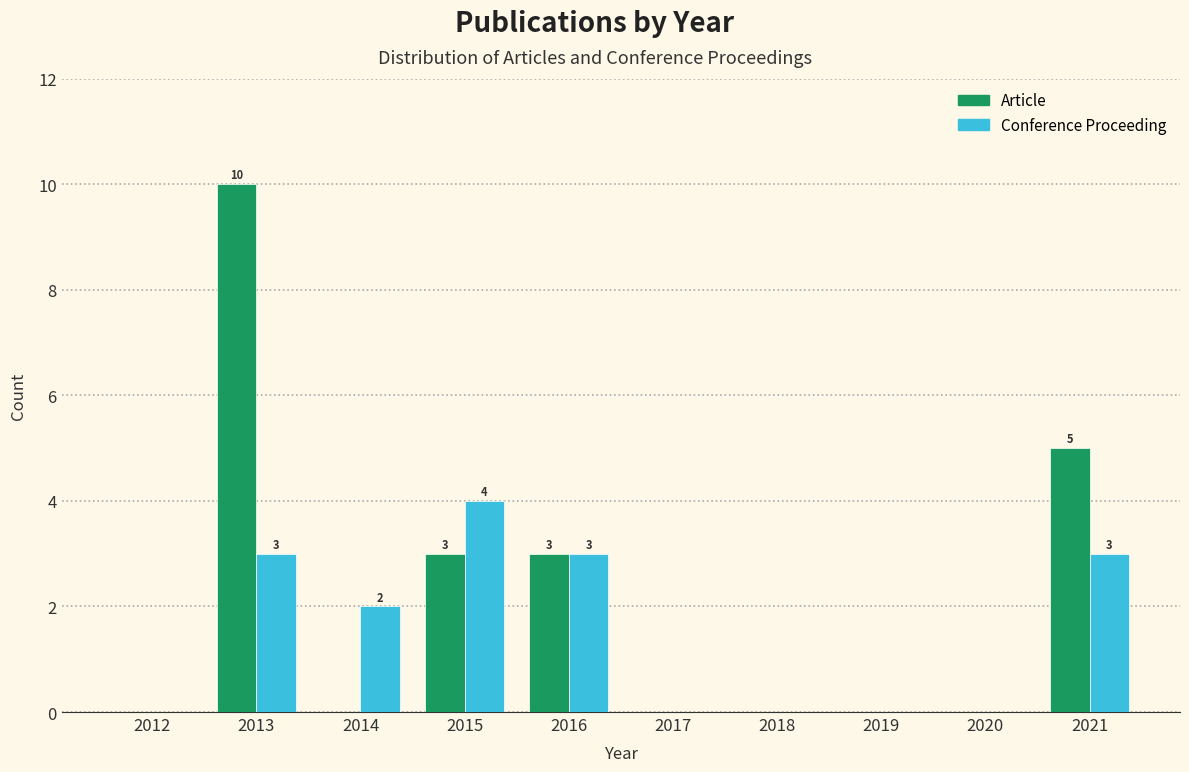

Reading right to left, transcribe all the data shown in this chart.

Article: 2021=5	2020=0	2019=0	2018=0	2017=0	2016=3	2015=3	2014=0	2013=10	2012=0
Conference Proceeding: 2021=3	2020=0	2019=0	2018=0	2017=0	2016=3	2015=4	2014=2	2013=3	2012=0